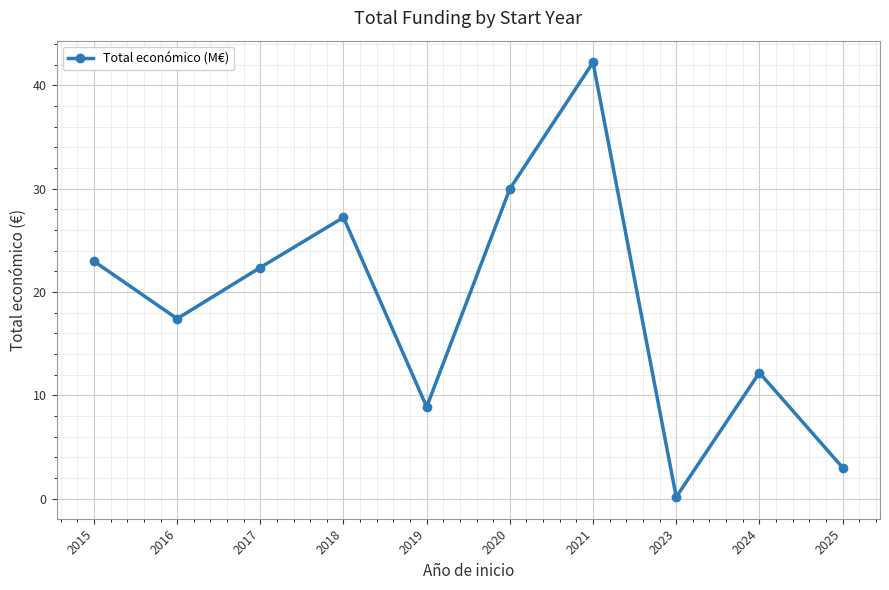

Does the chart have visible grid lines?

Yes